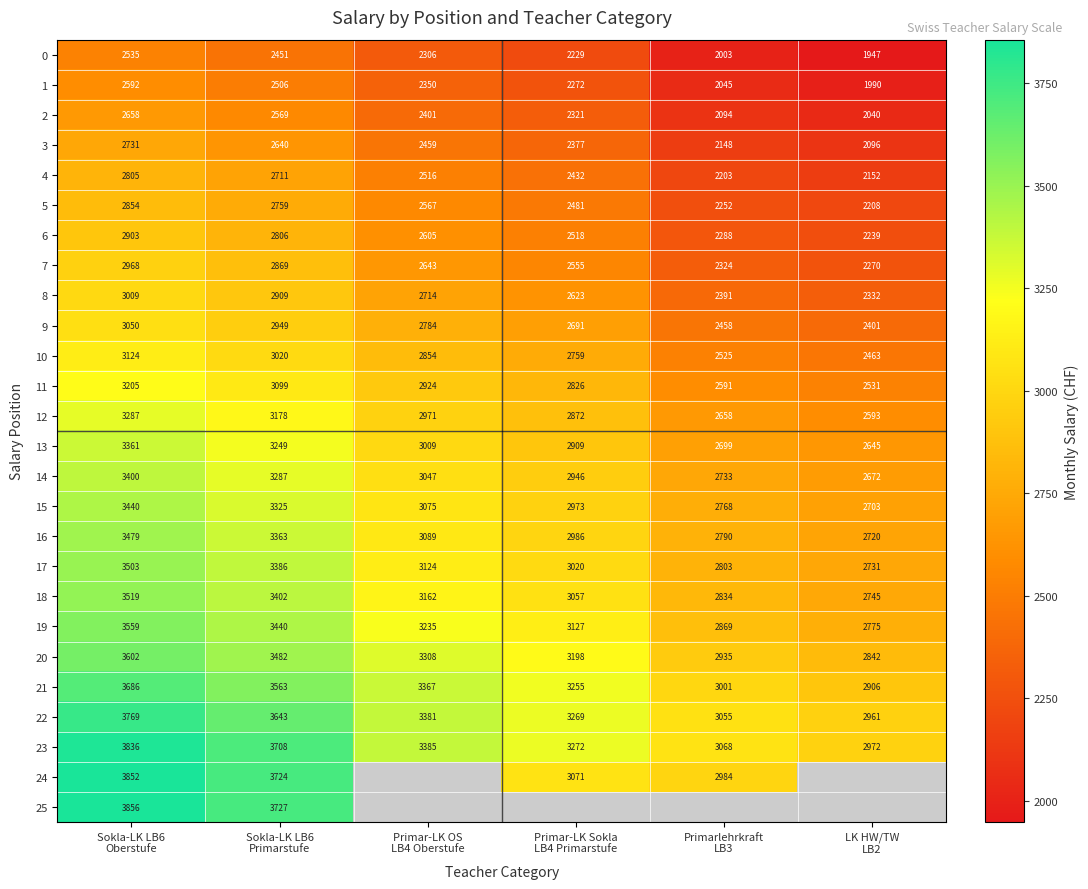

How many 19 values are between 2869 and 3440?

4